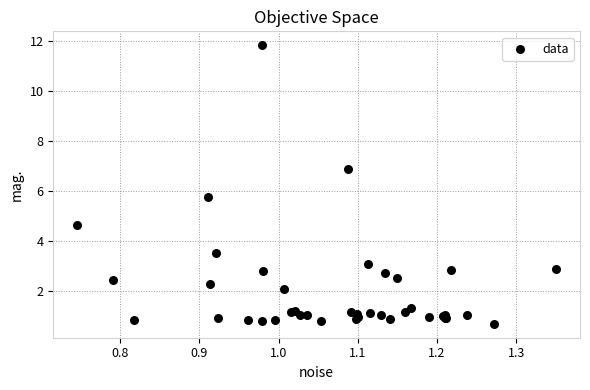

What Y value in the scatter plot is closest to 6?

5.8